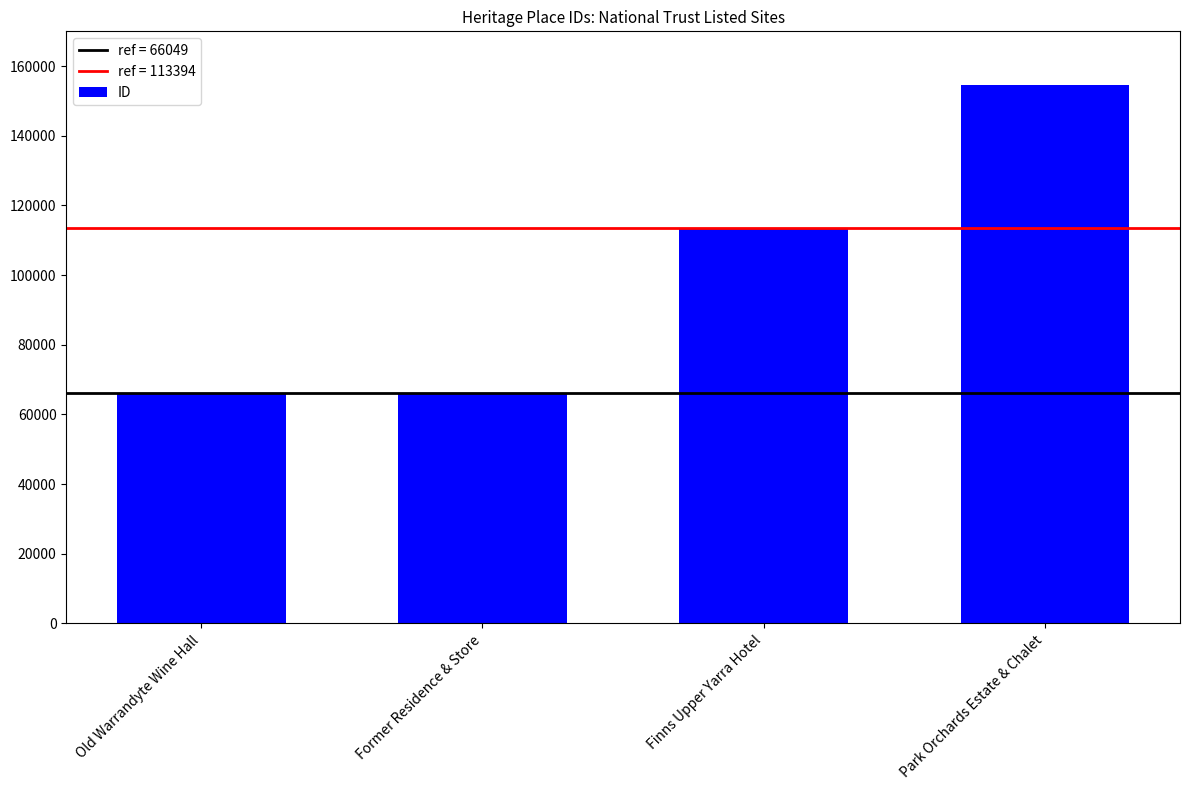

What is the sum of all values?

400133